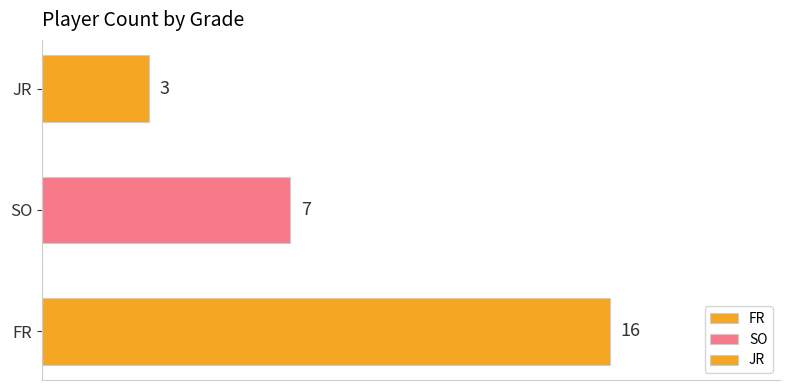

How many values are between 3 and 16?

3